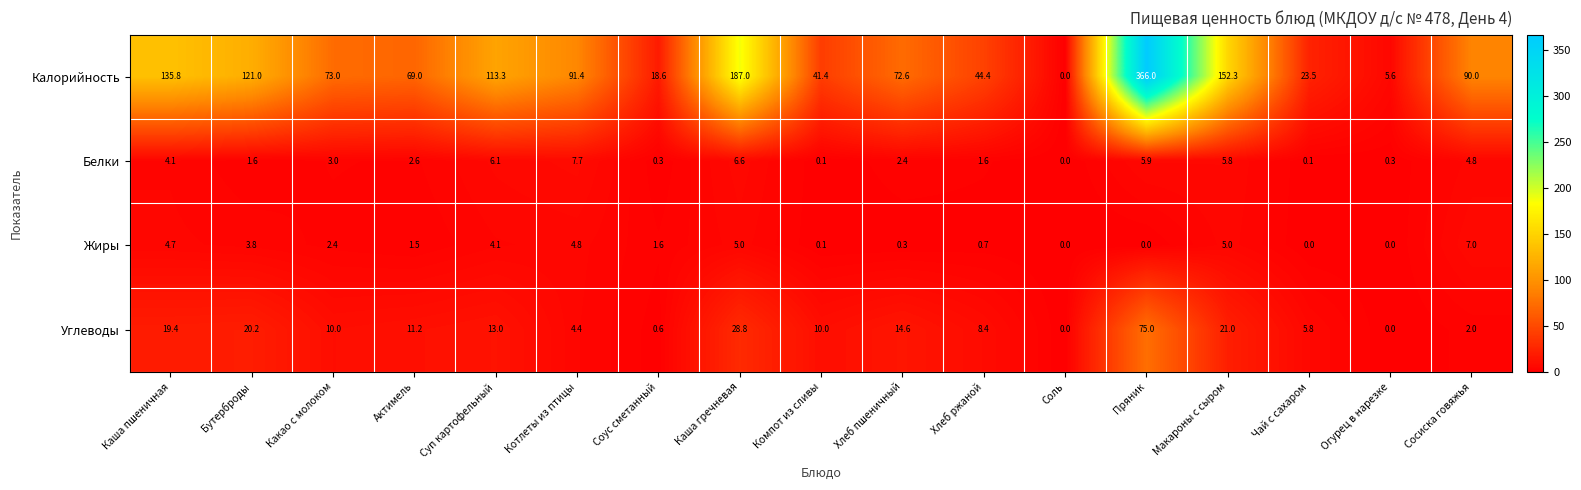

List the series in order of their peak value, lowest first.

Жиры, Белки, Углеводы, Калорийность